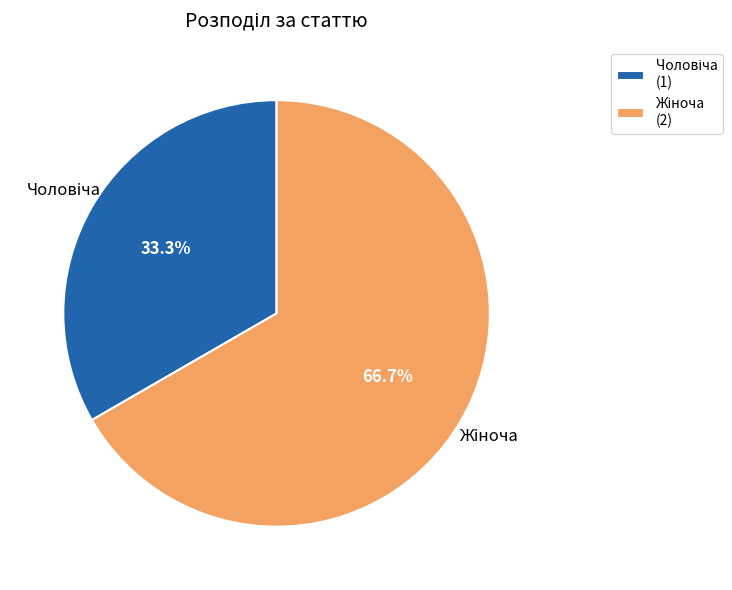

Is there any slice that represents more than half of the pie?

Yes